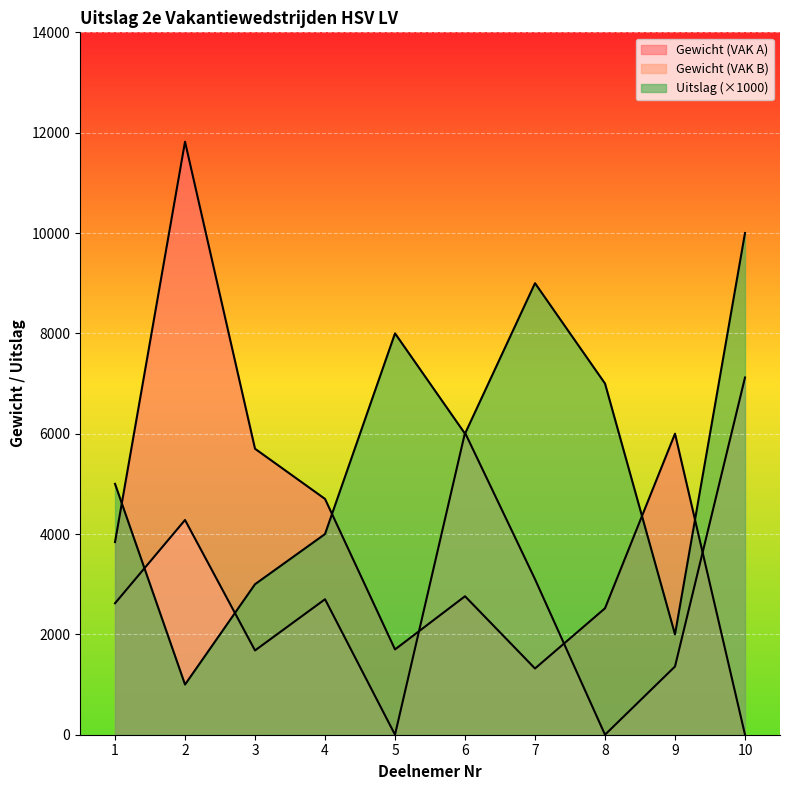

Rank the series by their average value, from lowest to highest.

Gewicht (VAK B), Gewicht (VAK A), Uitslag